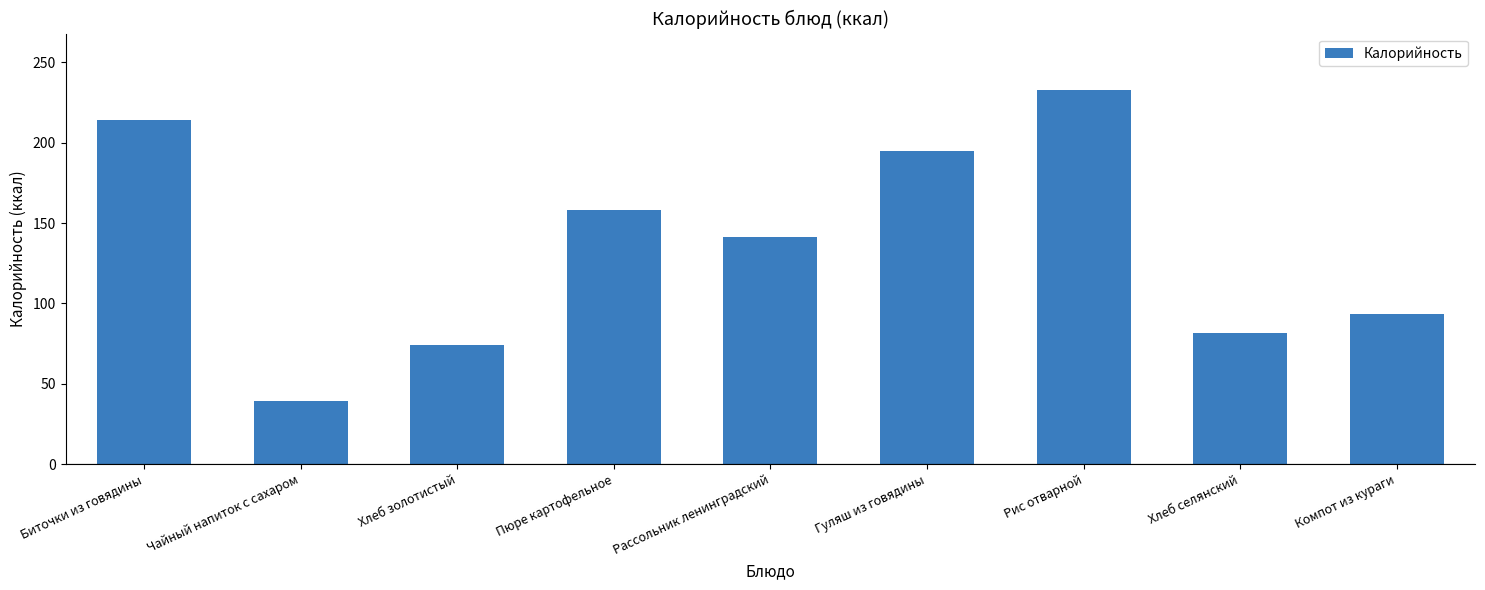

Which label corresponds to the largest value in the chart?

Рис отварной